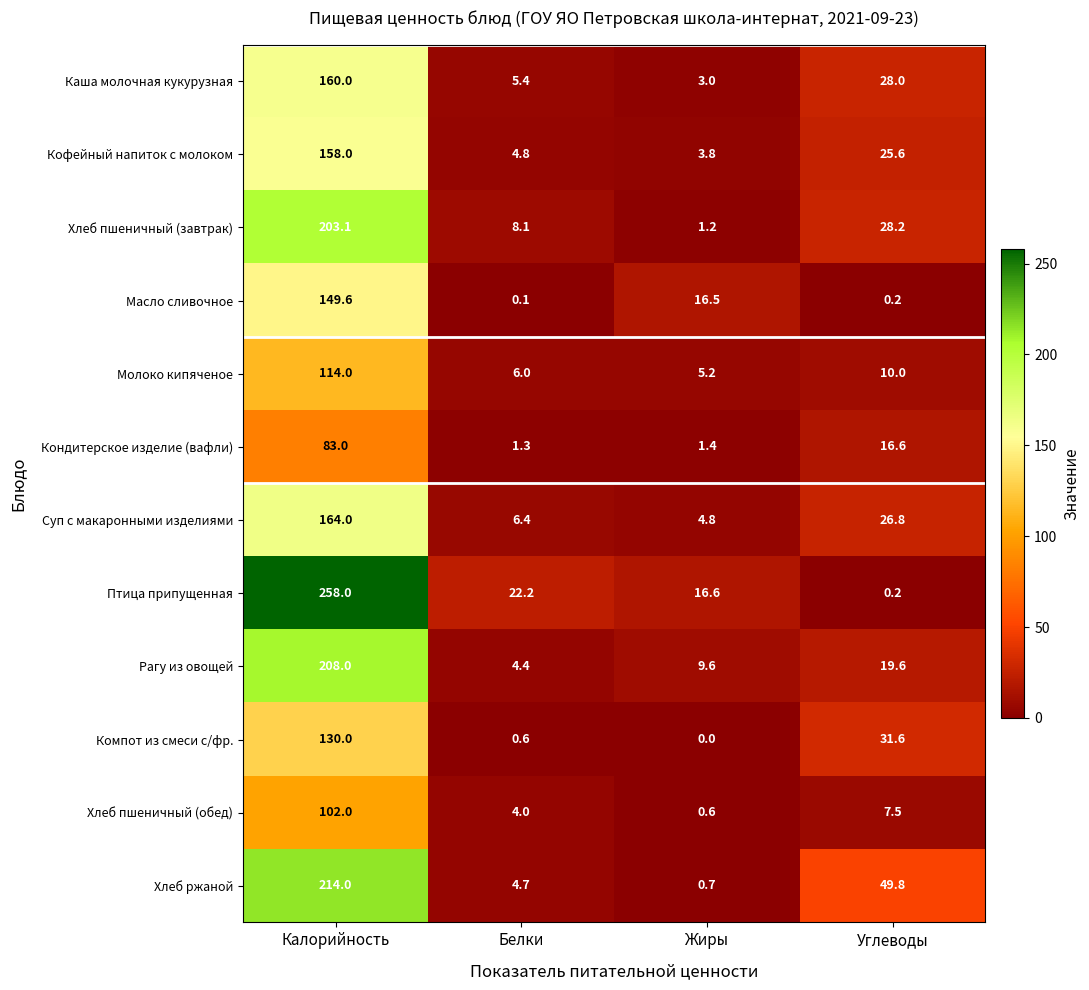

At which category is the sum across all series the highest?

Калорийность